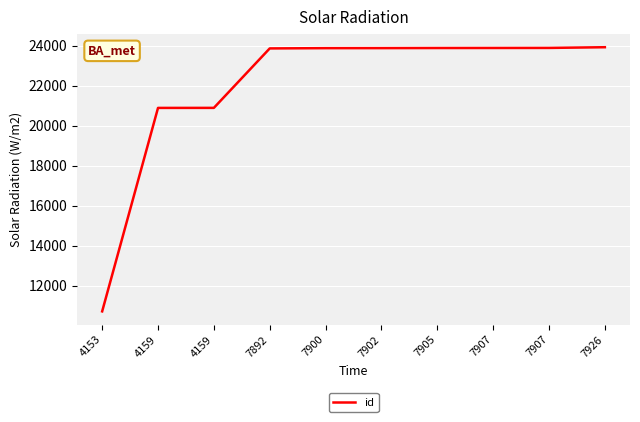

Reading left to right, what are all the values shown in this chart?

10720	20894	20896	23869	23882	23884	23889	23891	23894	23929